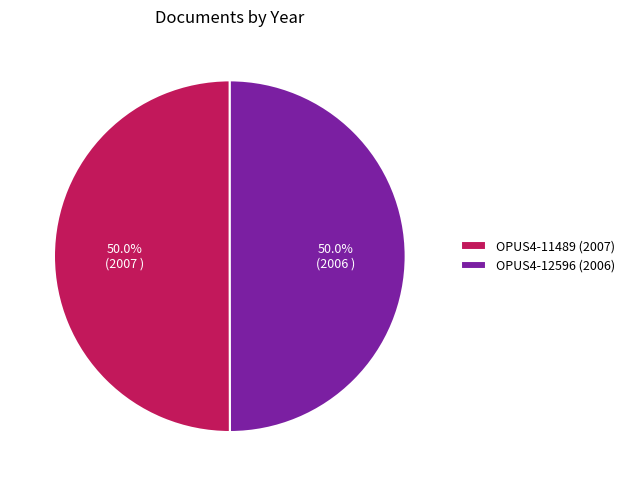

Approximately how many times larger is the value at OPUS4-12596 (2006) compared to OPUS4-11489 (2007)?

1.0